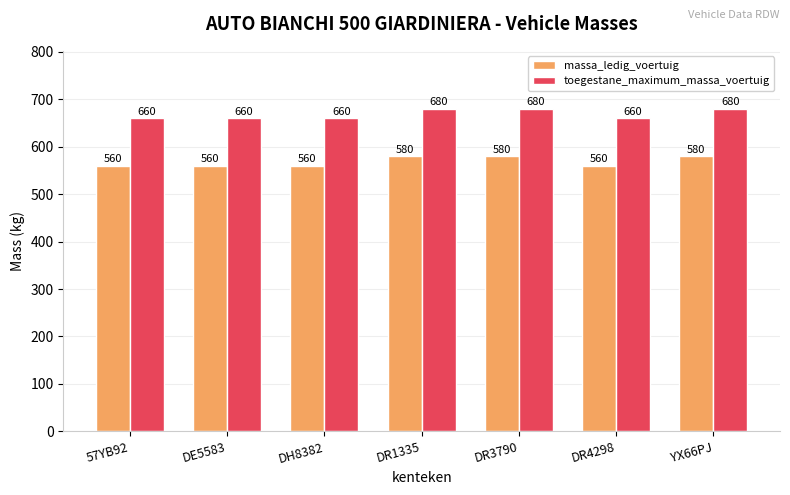

What is the difference between the highest and lowest values at 57YB92?

100